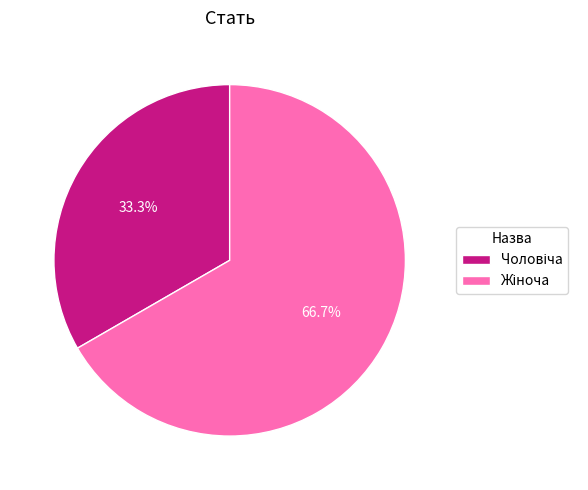

Is there a majority slice in this chart?

Yes